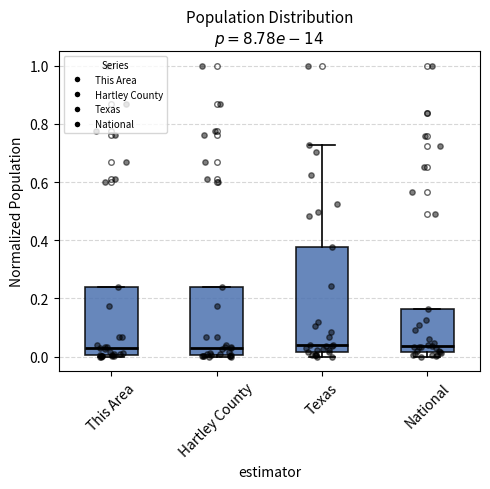

Reading left to right, read every box against the y-axis: the position of its median line, the range the box covers, and the ends of its whiskers. The values are not printed on the chart, so give them approximately, as read against the axis.

This Area: median 0.02, box 0.00 to 0.24, whiskers 0.00 to 0.24
Hartley County: median 0.02, box 0.00 to 0.24, whiskers 0.00 to 0.24
Texas: median 0.04, box 0.02 to 0.38, whiskers 0.00 to 0.72
National: median 0.04, box 0.02 to 0.16, whiskers 0.00 to 0.16